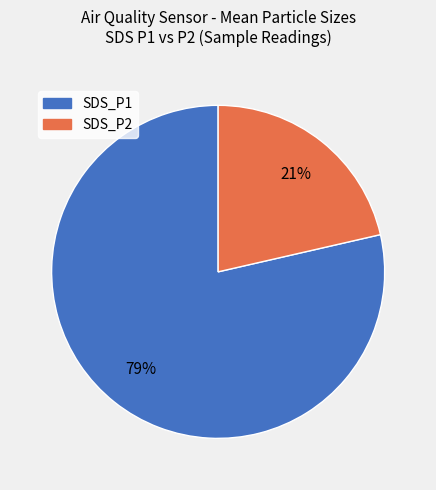

To the nearest percent, what portion does SDS_P1 represent?

79%